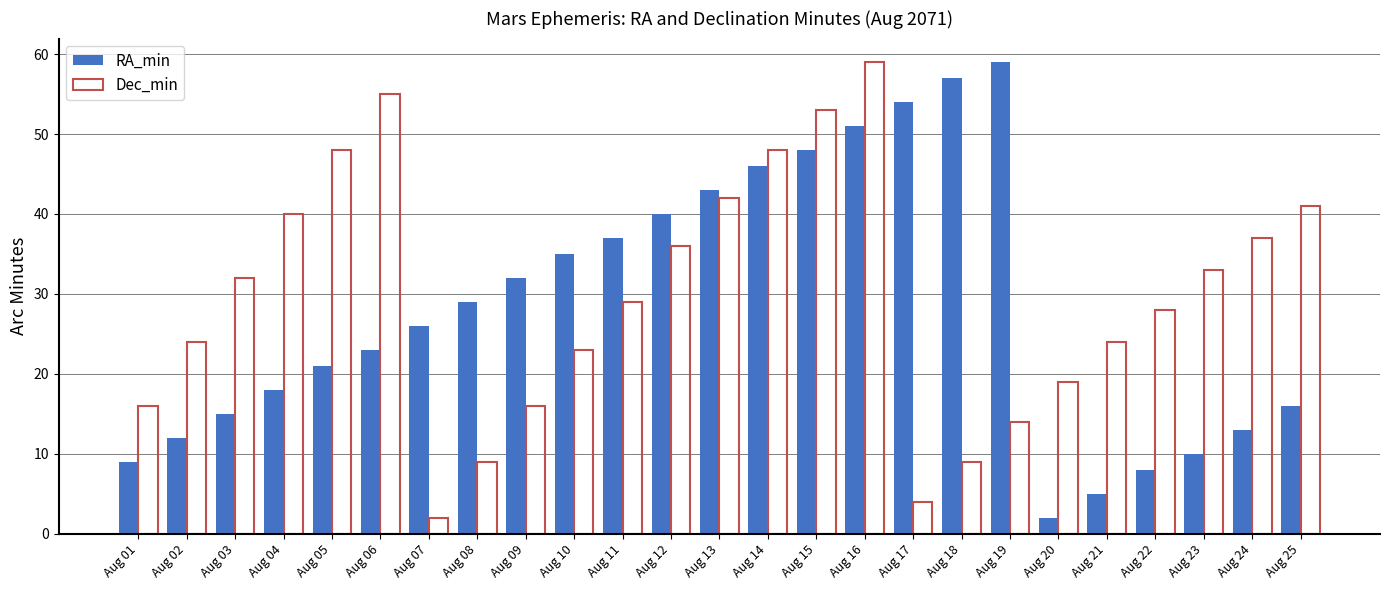

What is the value of the Dec_min bar at the 22nd from the left?

28